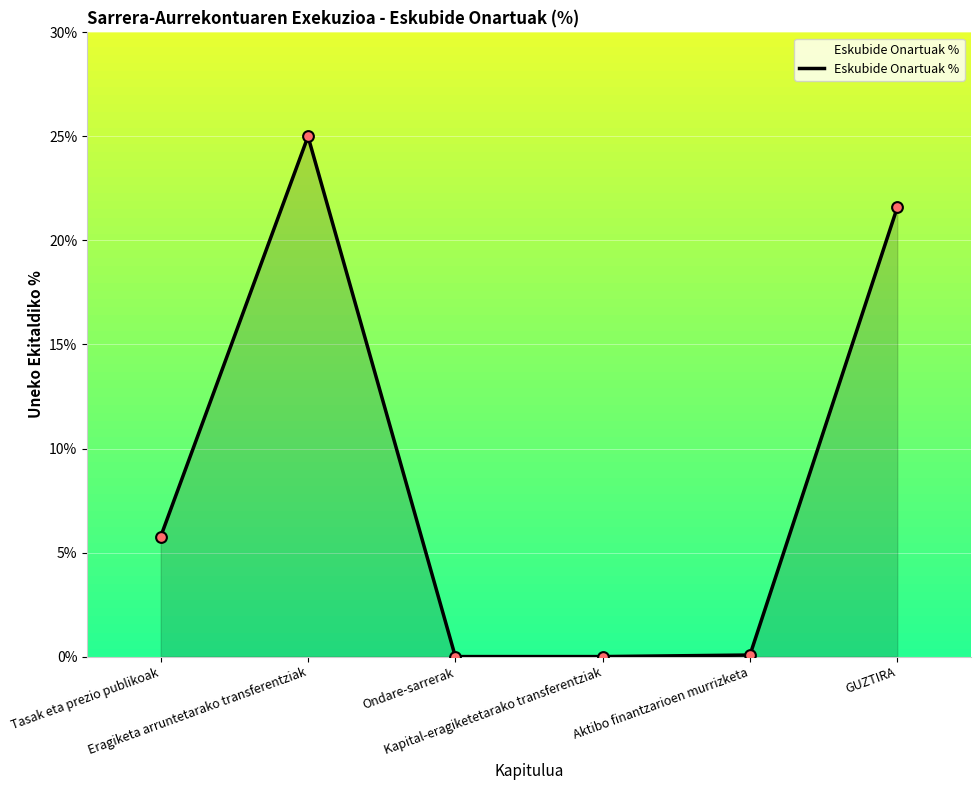

Which has a higher value, Kapital-eragiketetarako transferentziak or Tasak eta prezio publikoak?

Tasak eta prezio publikoak